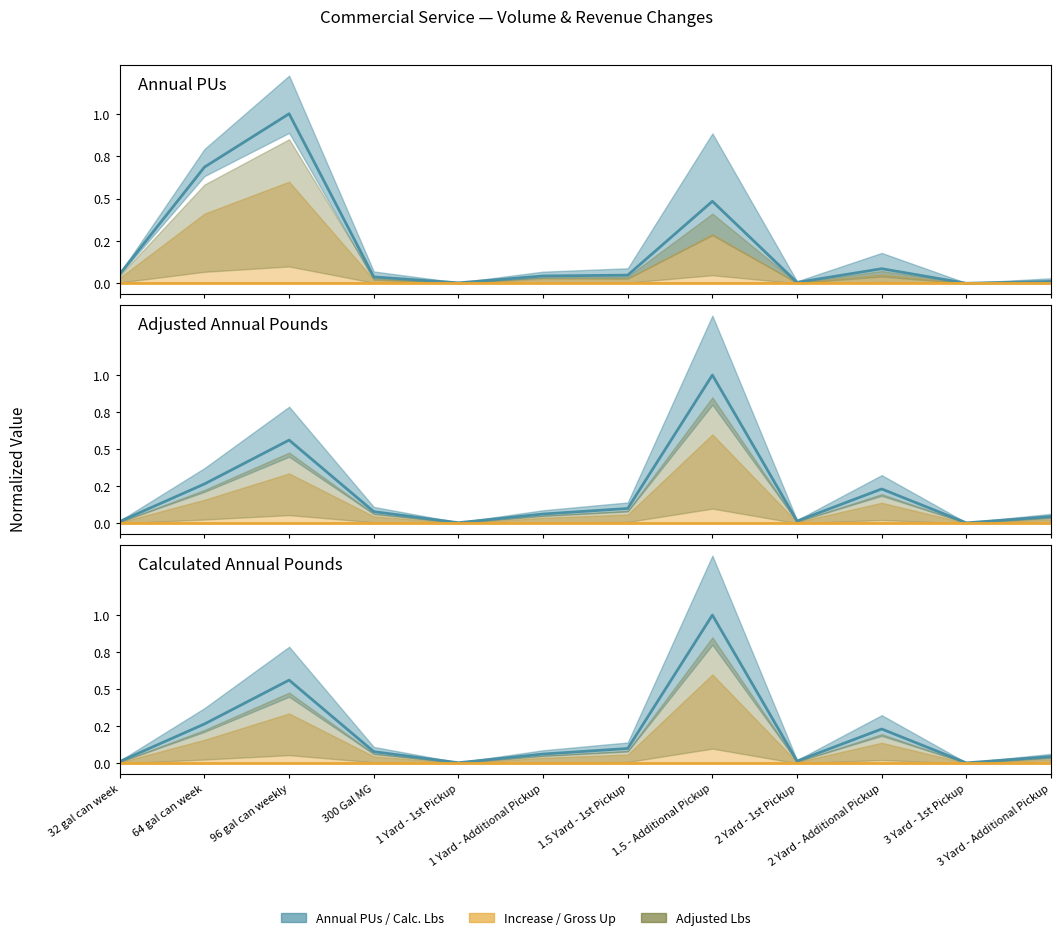

What is the maximum value shown in the chart?

1.0